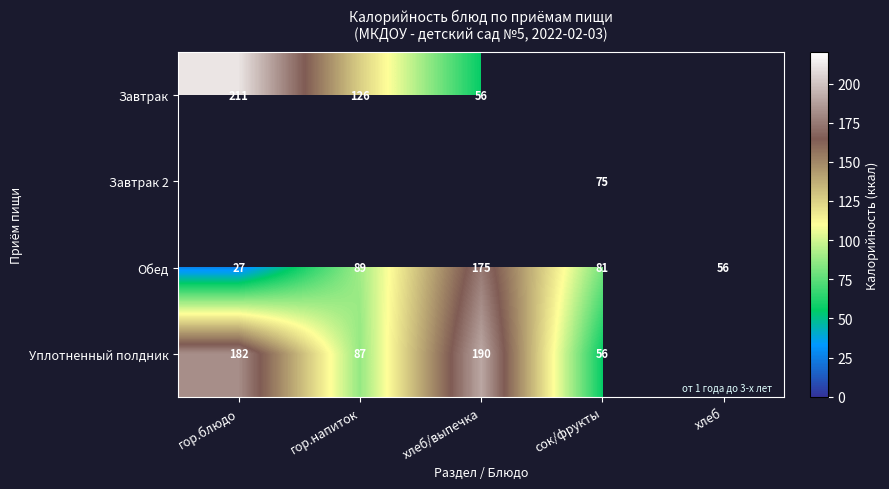

Is the value of Обед at хлеб greater than the value of Уплотненный полдник at гор.напиток?

No